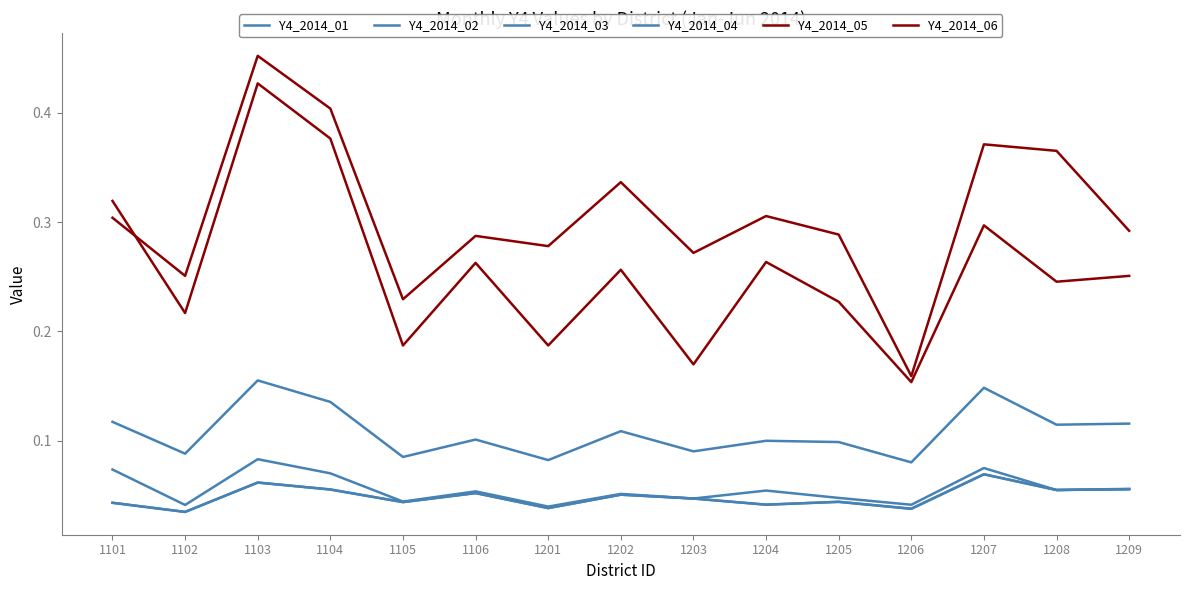

Which series has the largest total across all categories?

Y4_2014_06